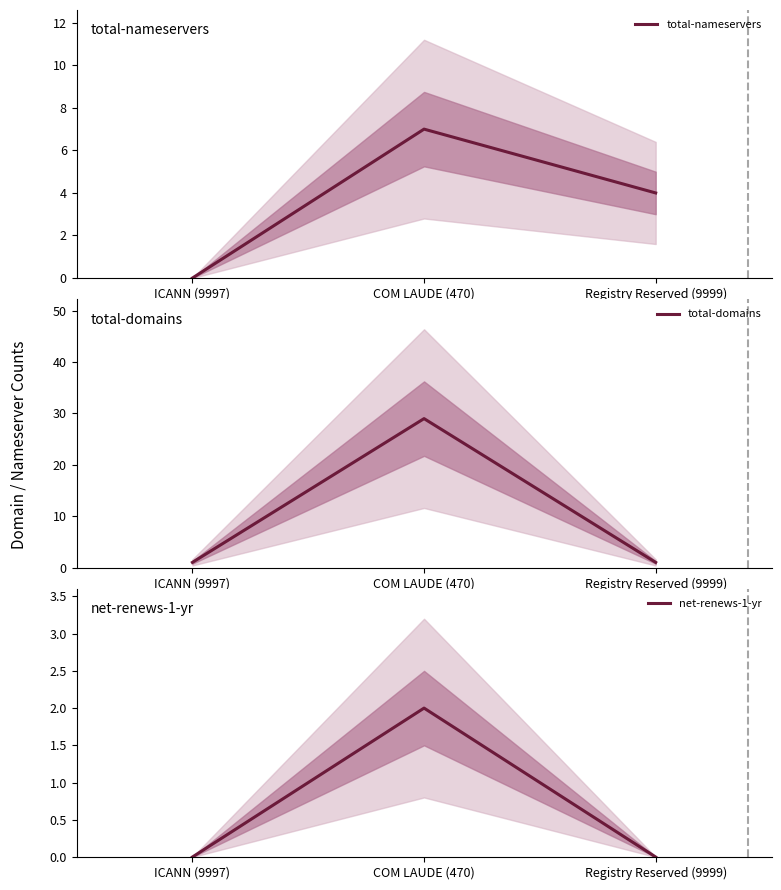

Reading left to right, list all the values displayed in this chart.

total-nameservers: ICANN (9997)=0	COM LAUDE (470)=7	Registry Reserved (9999)=4
total-domains: ICANN (9997)=1	COM LAUDE (470)=29	Registry Reserved (9999)=1
net-renews-1-yr: ICANN (9997)=0	COM LAUDE (470)=2	Registry Reserved (9999)=0